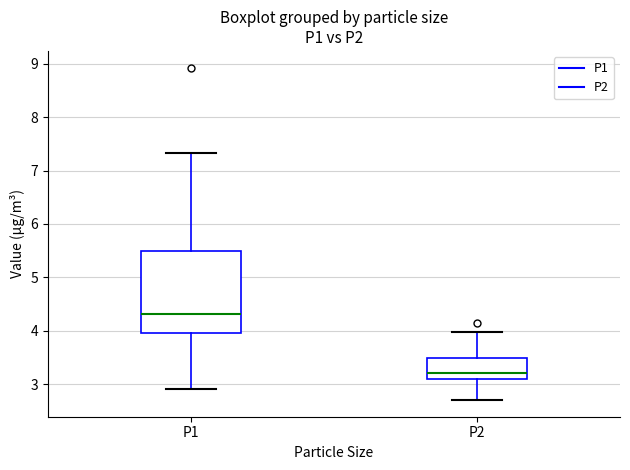

Which box is the tallest, from its lower edge to its upper edge?

P1